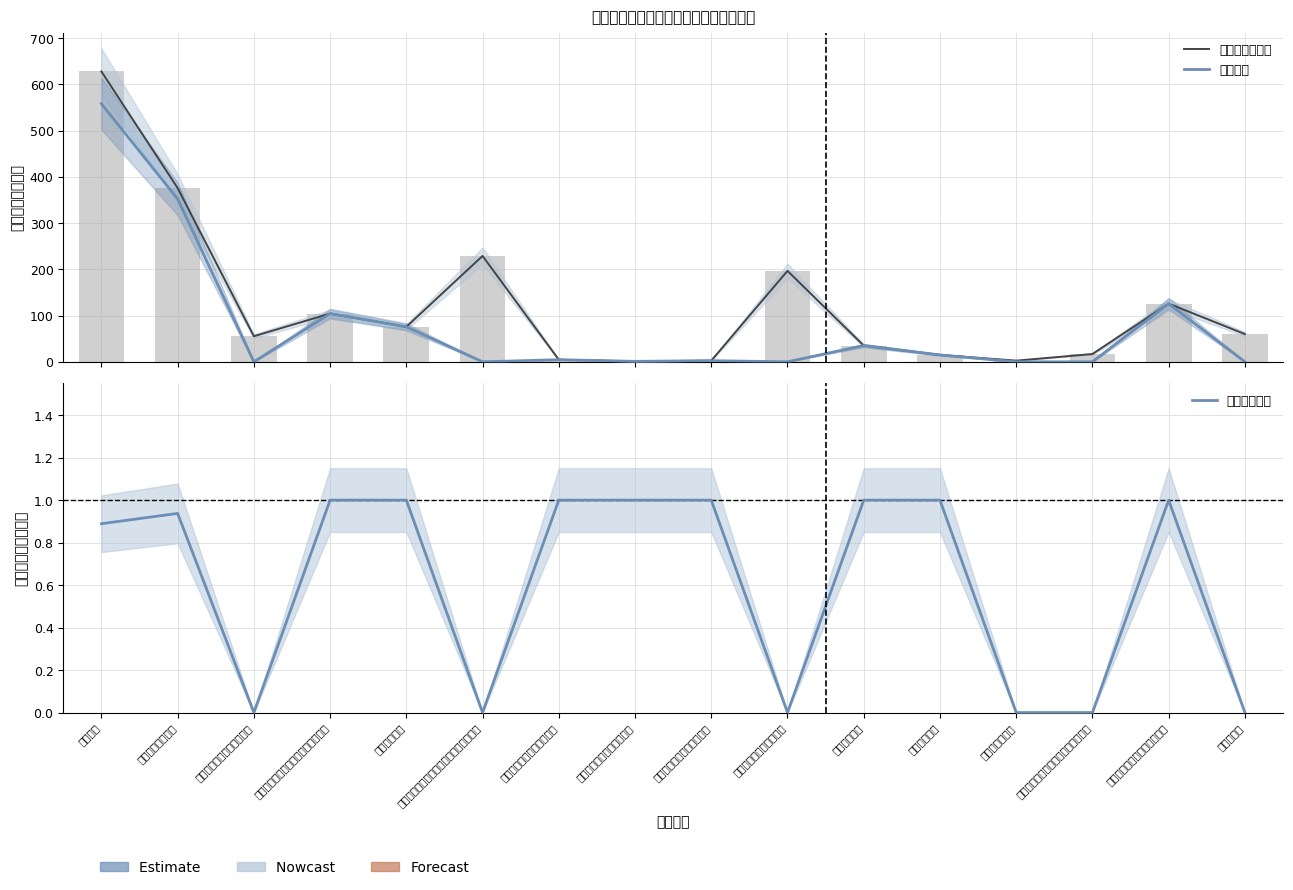

What is the label of the 3rd bar from the left?

归口管理的行政单位离退休